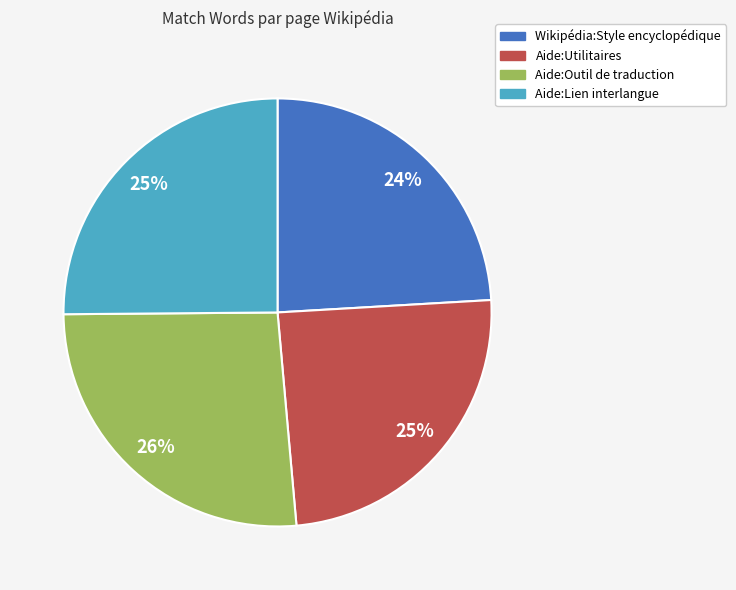

What is the largest slice in the pie chart?

Aide:Outil de traduction